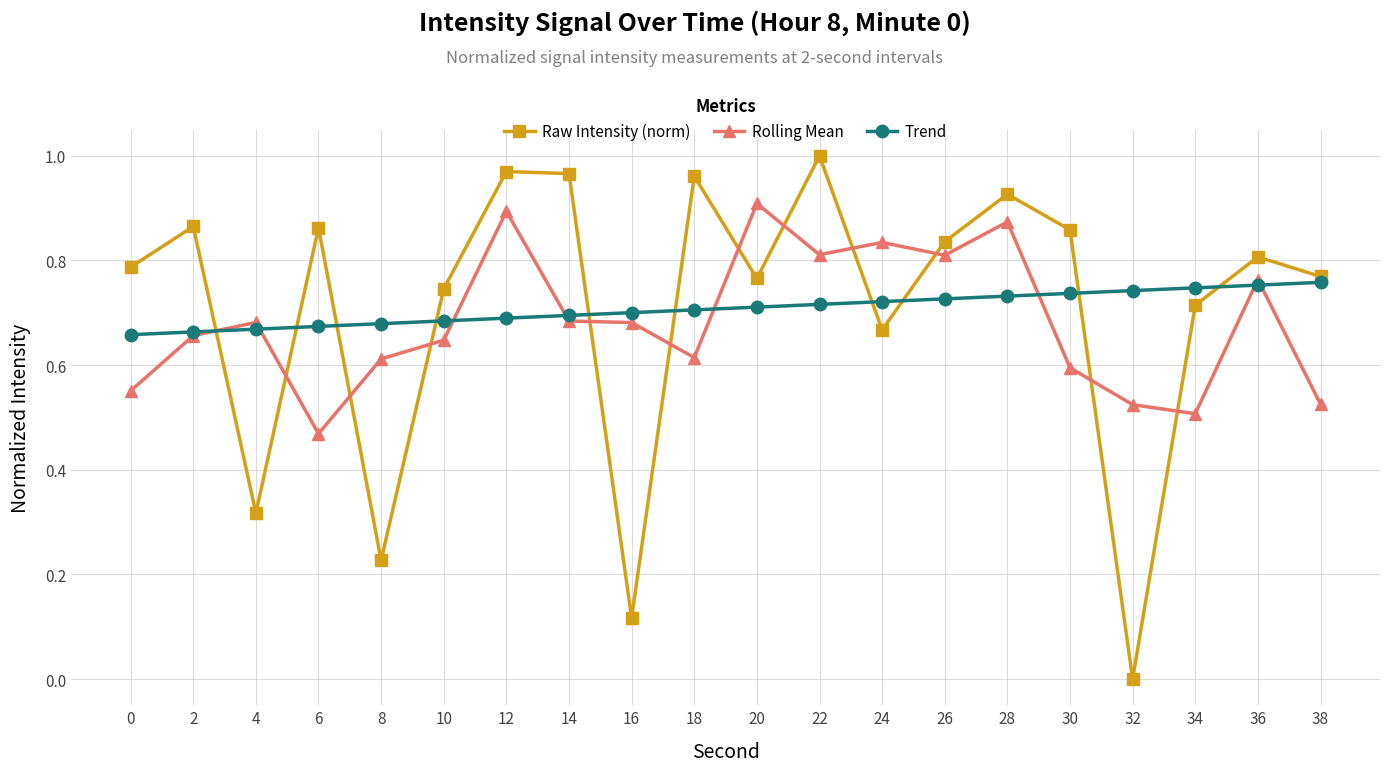

At which category does Rolling Mean reach its first local peak?

4